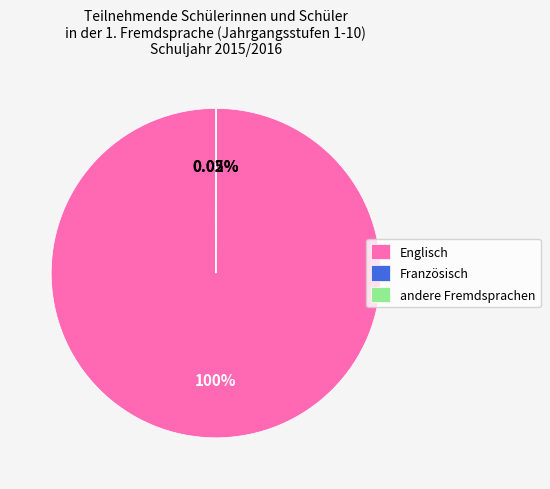

Which slice is the largest?

Englisch